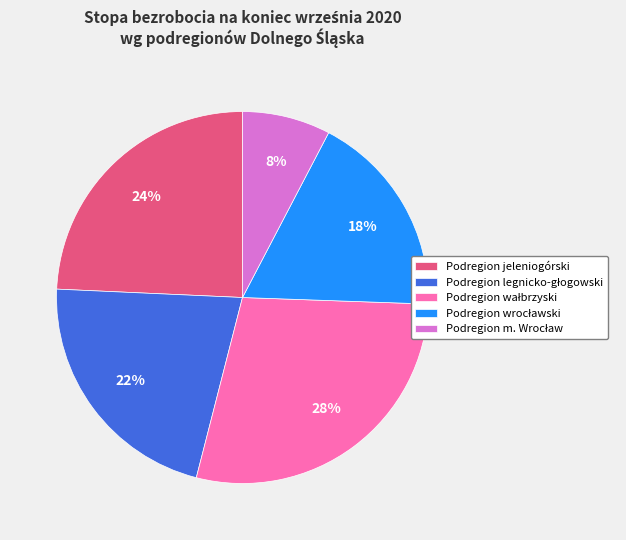

To the nearest percent, what is the average slice percentage?

20%